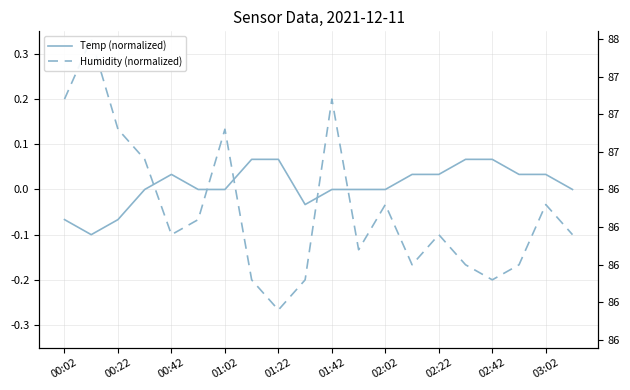

What is the sum of all Temp (normalized) values?

0.2